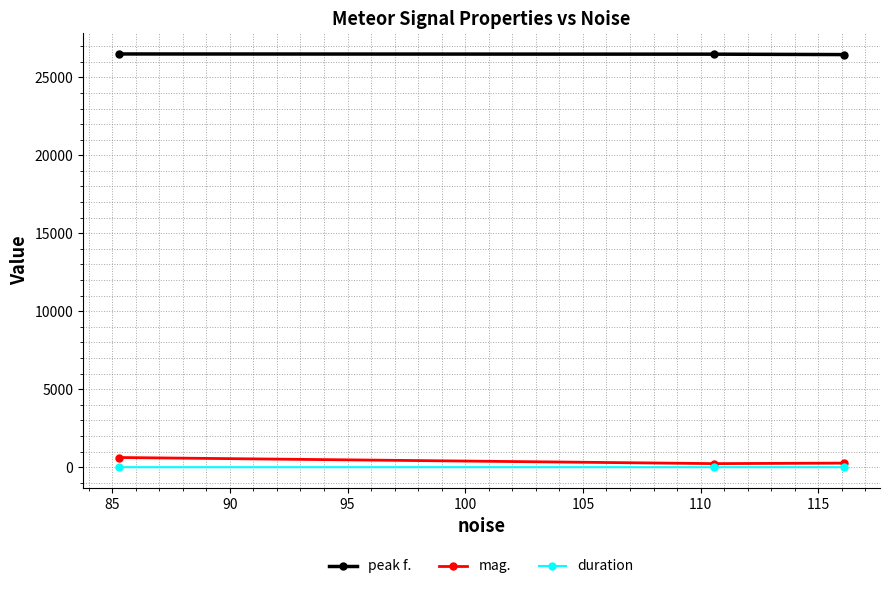

Does the chart display data point markers on the line(s)?

Yes